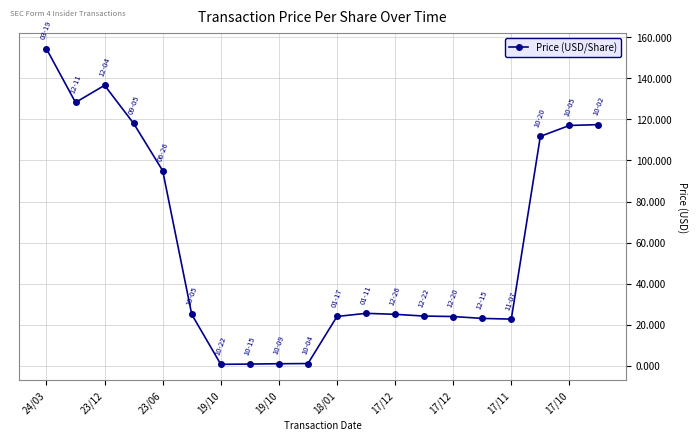

What is the maximum value shown in the chart?

154.3